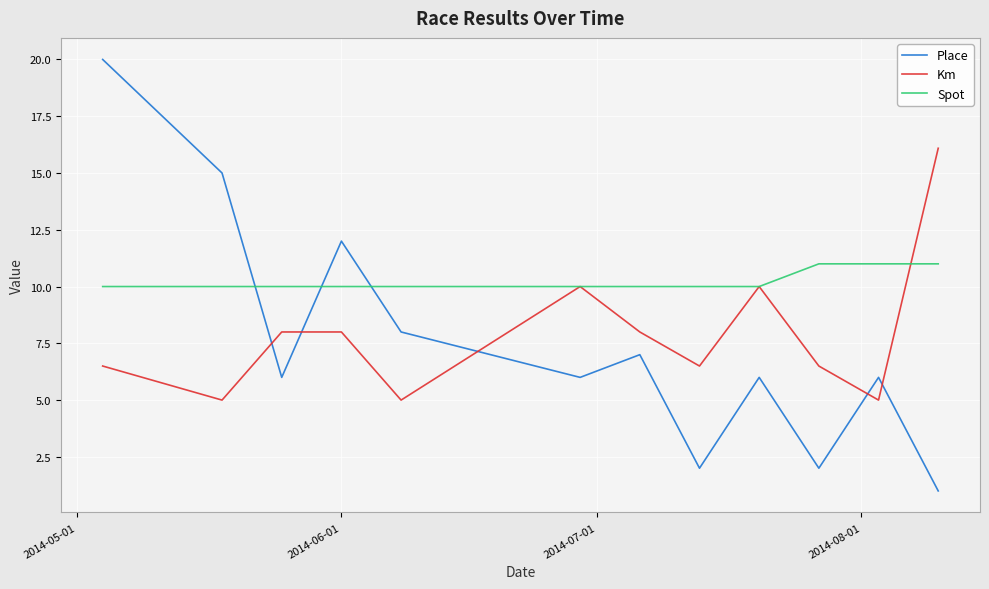

At how many categories does at least one series exceed 3?

12